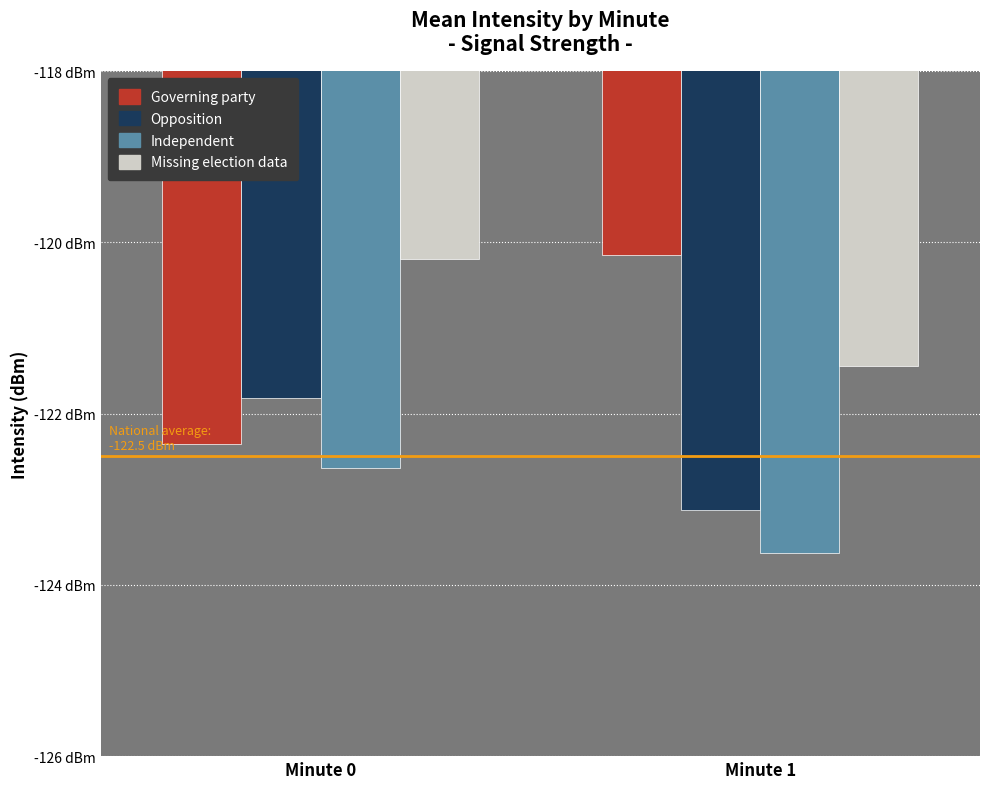

Which series has the largest total across all categories?

Missing election data